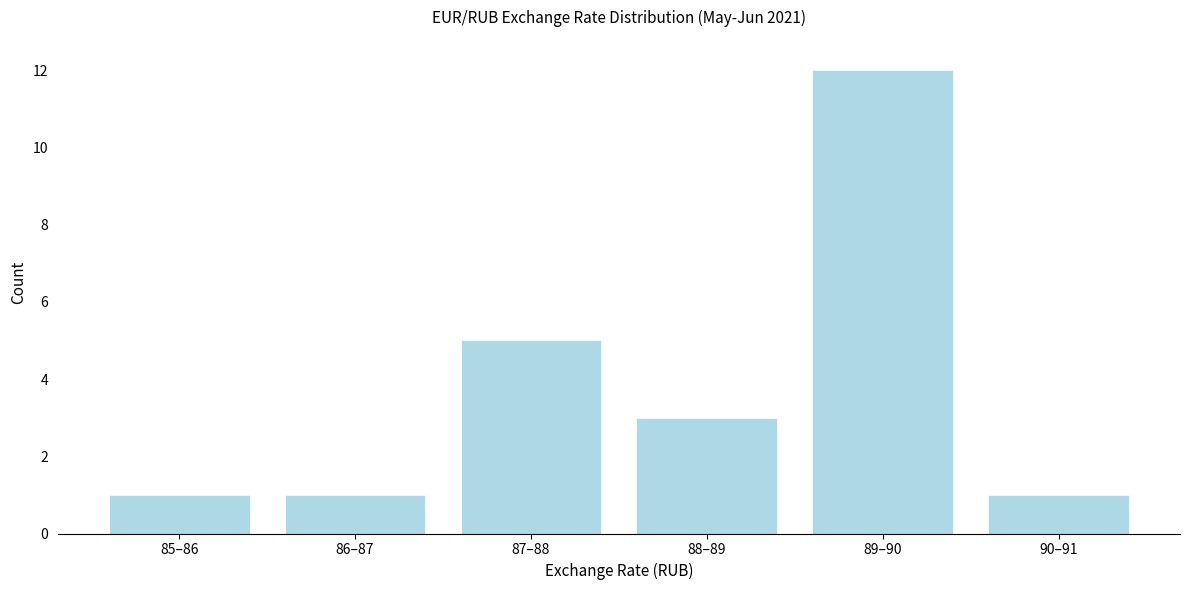

Reading left to right, what are all the values shown in this chart?

85–86=1	86–87=1	87–88=5	88–89=3	89–90=12	90–91=1